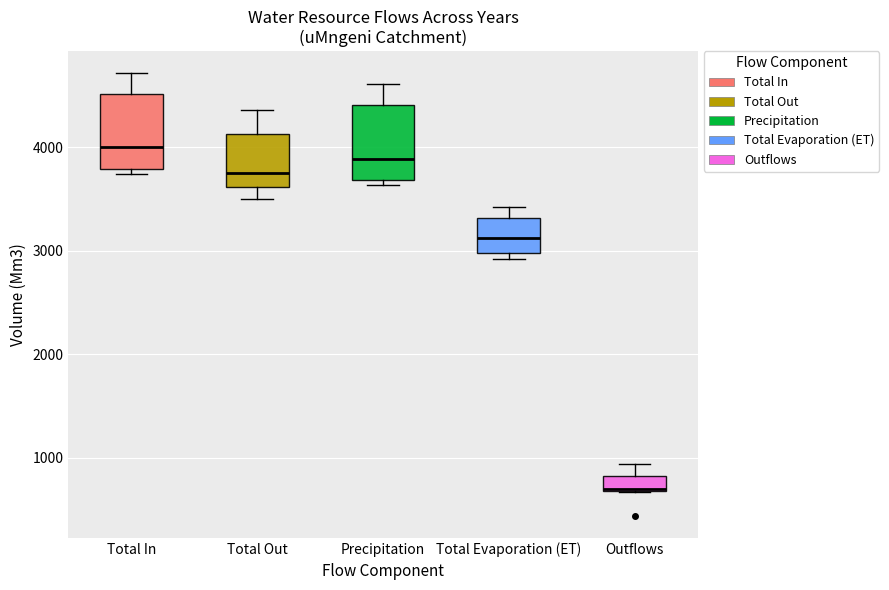

Which box's median line is the highest?

Total In